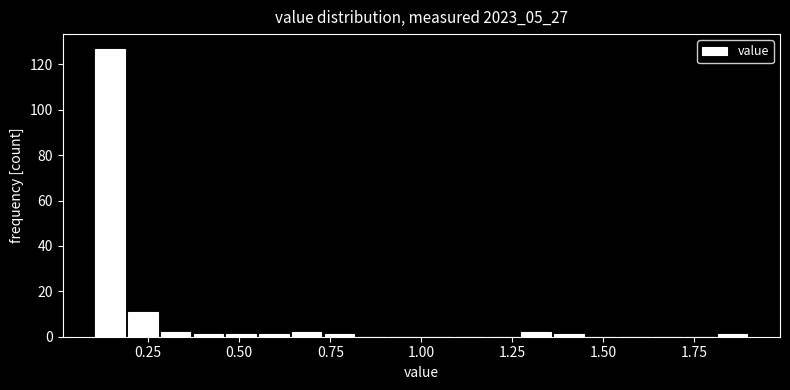

Read against the x-axis, roughly where is the centre of the tallest bar?

0.15